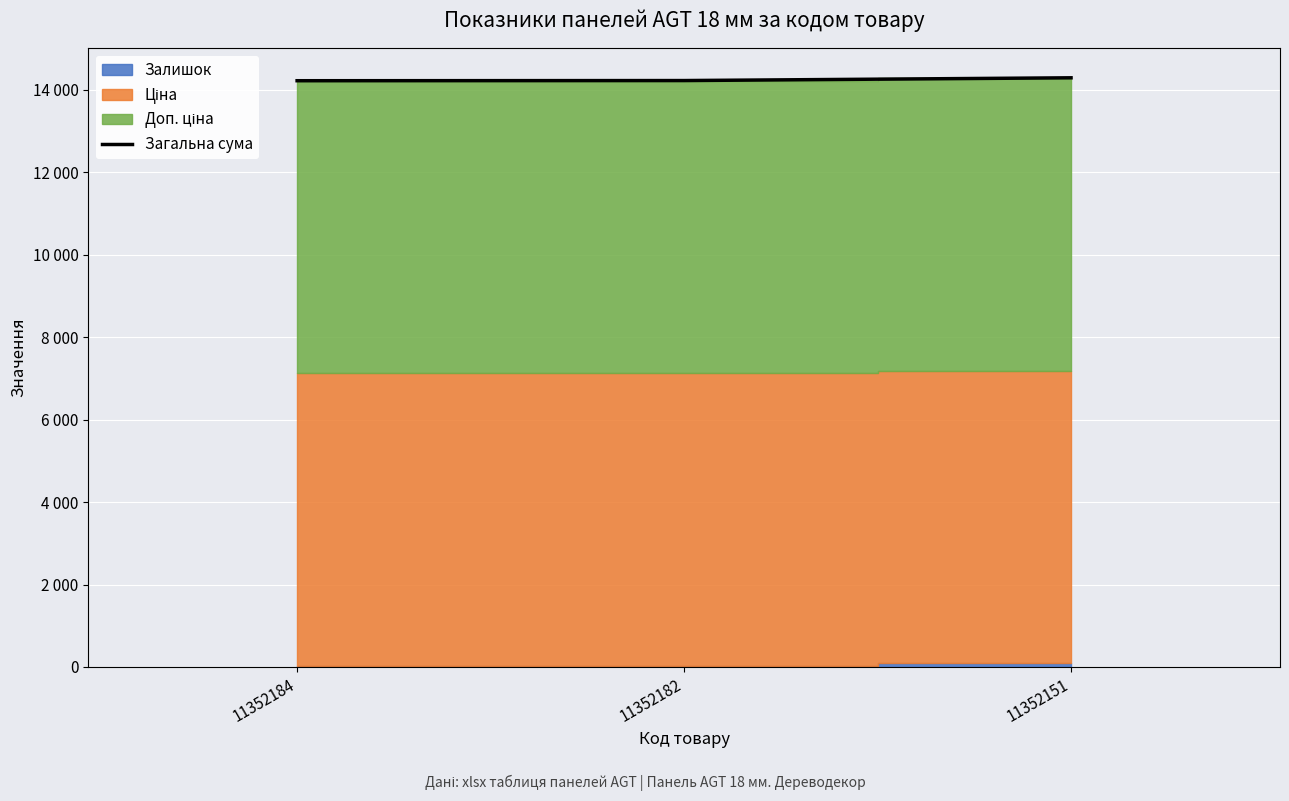

Rank the categories by value from highest to lowest.

11352151, 11352182, 11352184